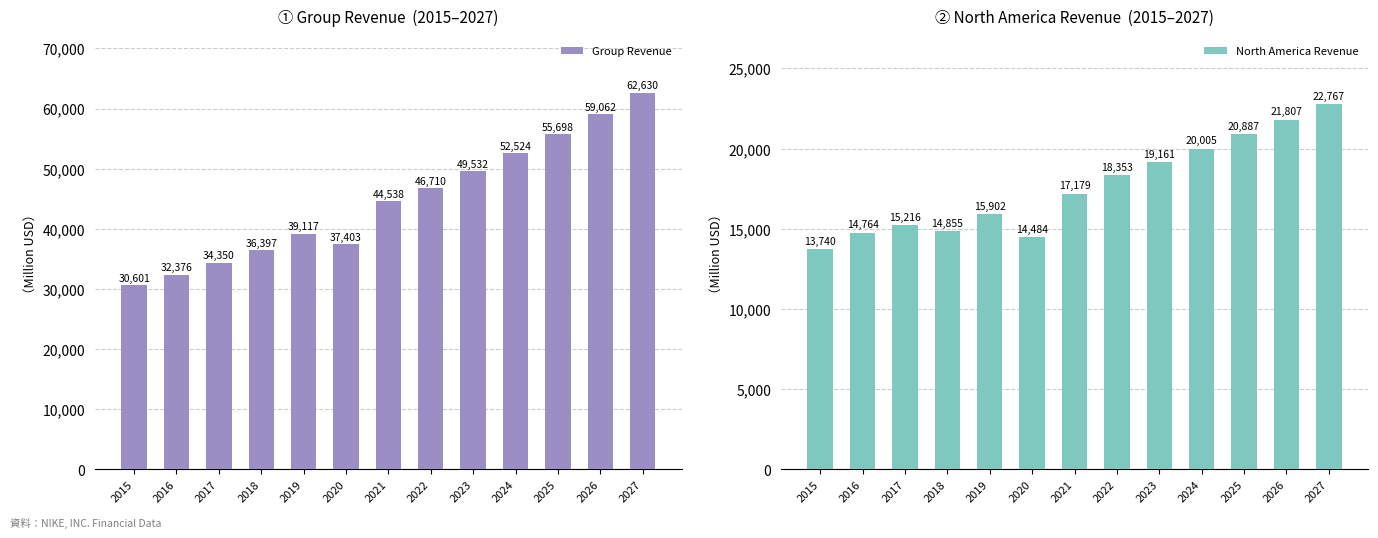

What is the value of the North America Revenue bar at the 5th from the left?

15902.0